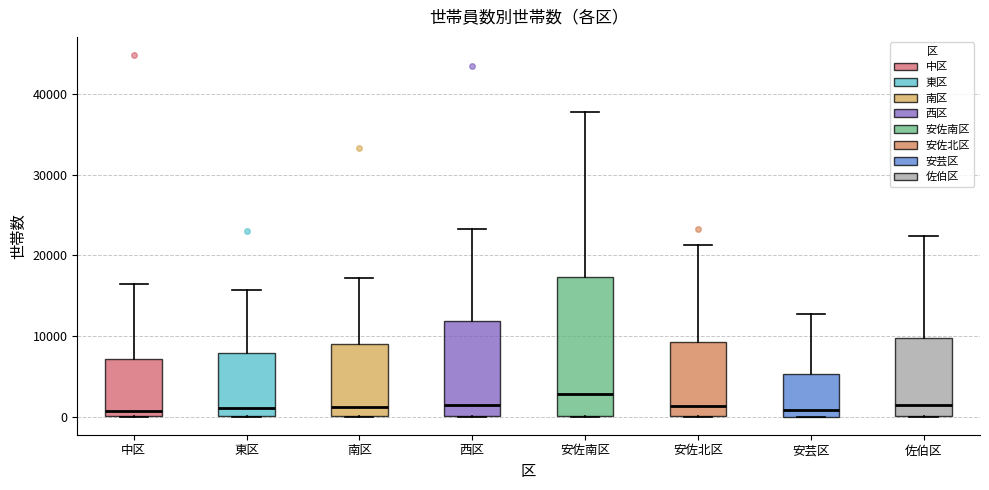

Which box's median line is the highest?

安佐南区